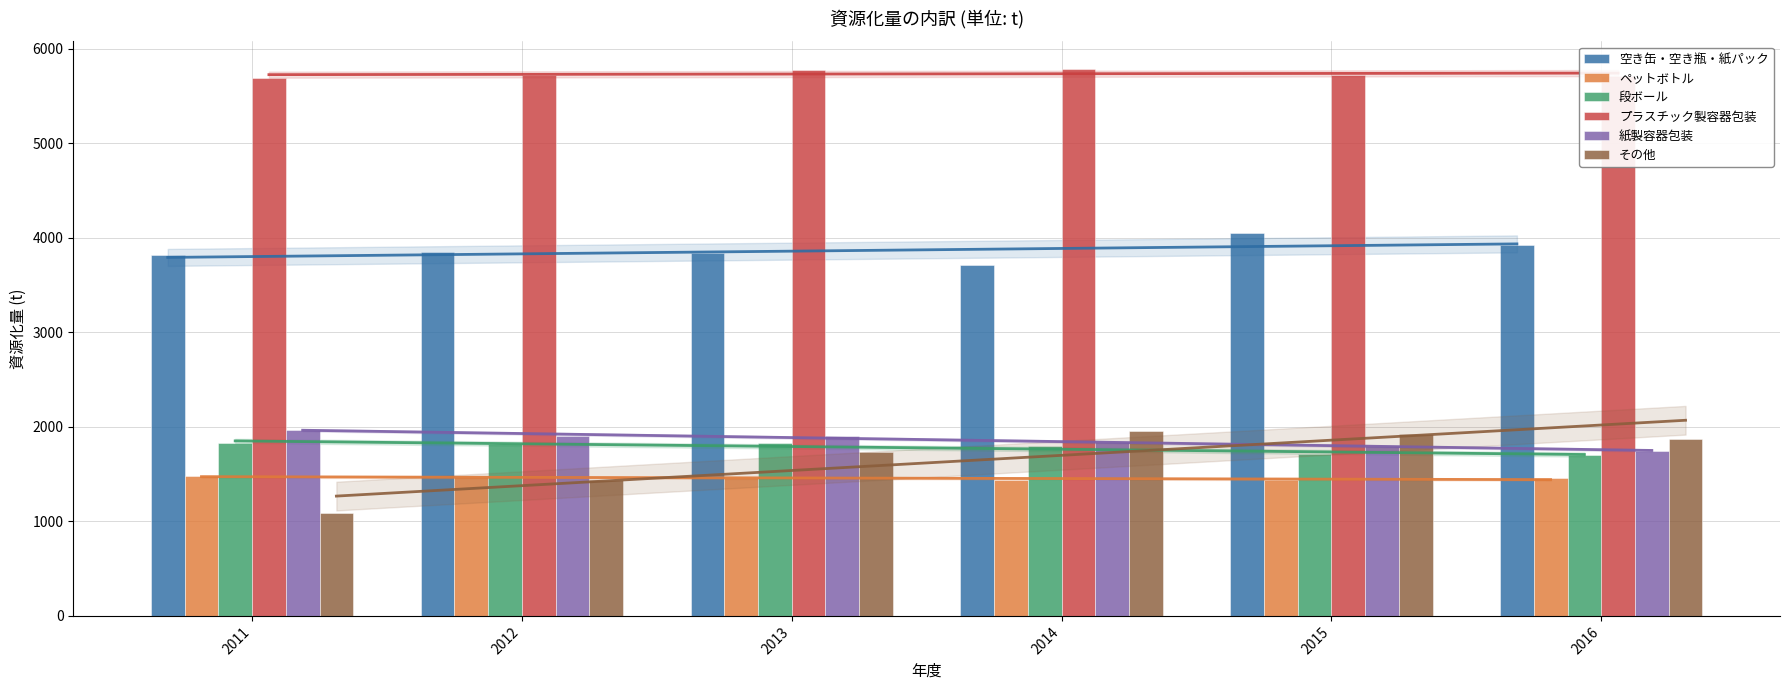

How many bars are there in each group?

6